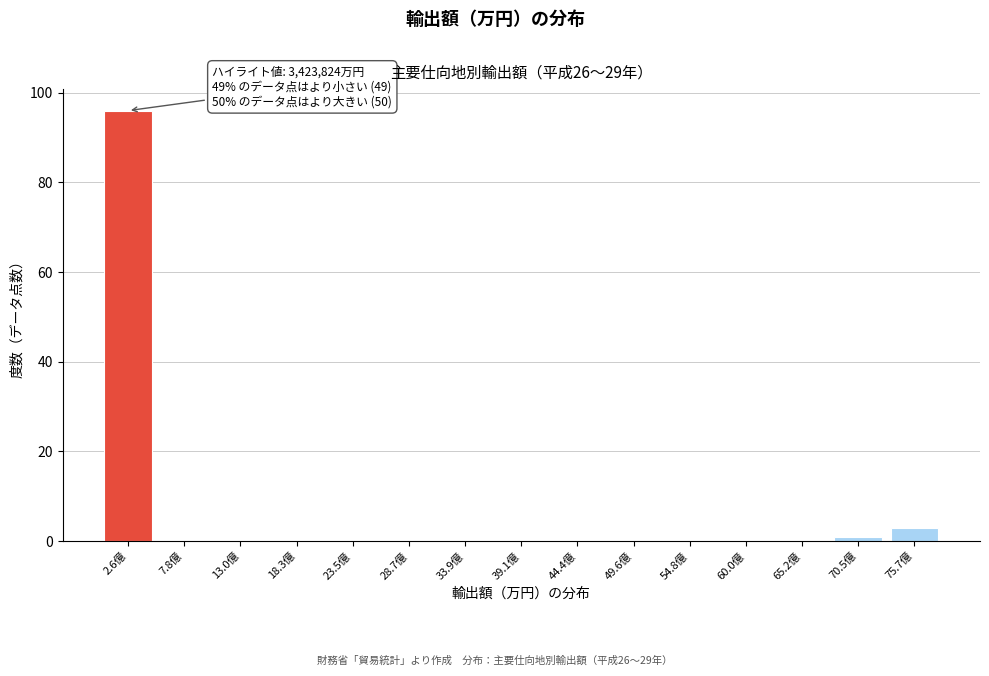

Reading right to left, extract all data points from this chart.

75.7億=3	70.5億=1	65.2億=0	60.0億=0	54.8億=0	49.6億=0	44.4億=0	39.1億=0	33.9億=0	28.7億=0	23.5億=0	18.3億=0	13.0億=0	7.8億=0	2.6億=96